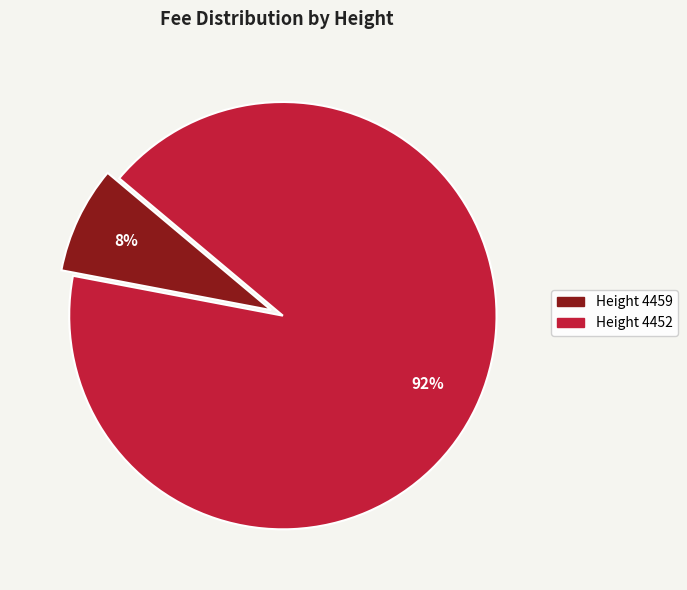

Count the number of slices in the pie.

2